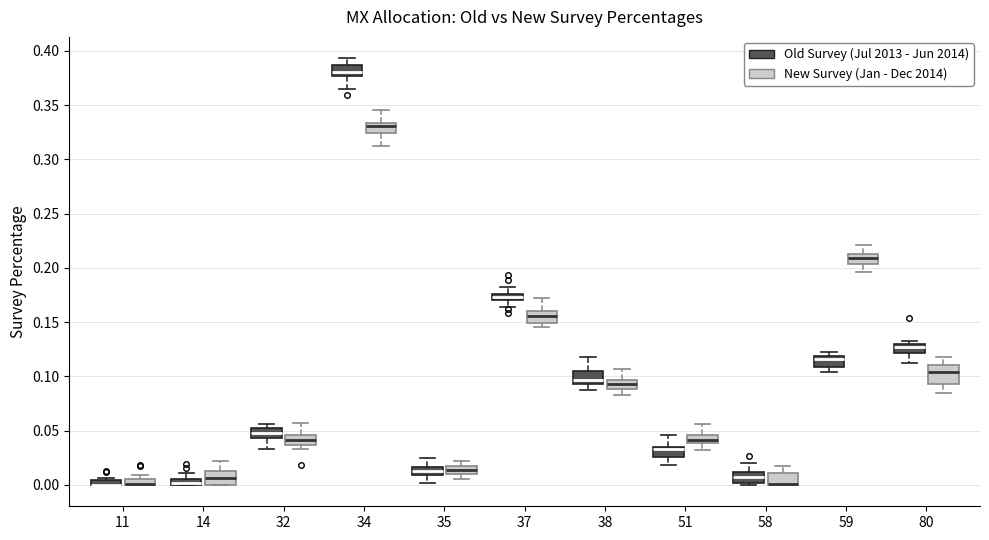

Where is the upper edge of the box for 11 (New Survey (Jan - Dec 2014)) on the y-axis? The values are not printed on the chart, so give them approximately, as read against the axis.

0.005